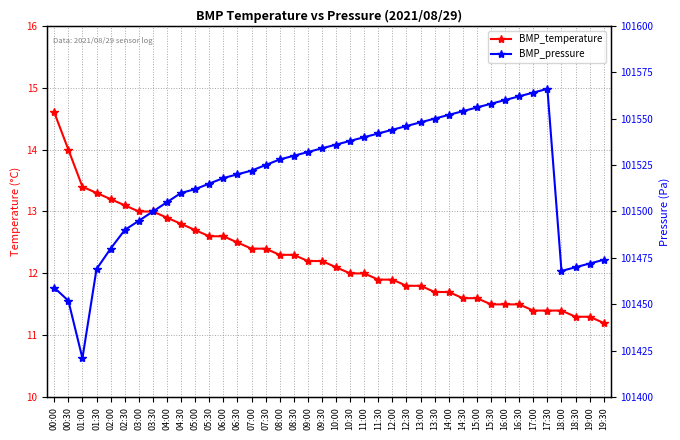

What is the difference between the highest and lowest values at 16:30?

101550.5